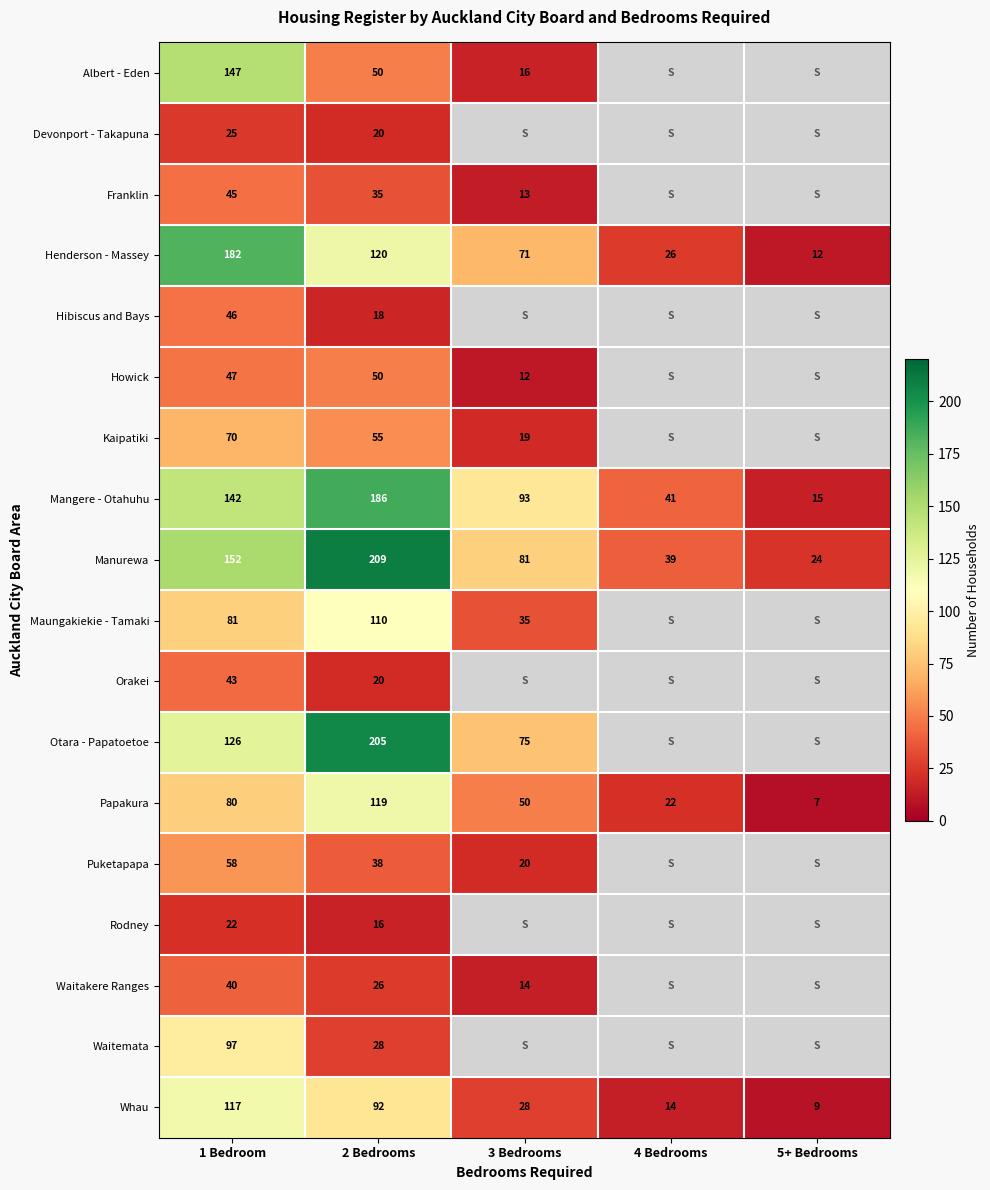

At which label does Papakura reach its peak?

2 Bedrooms